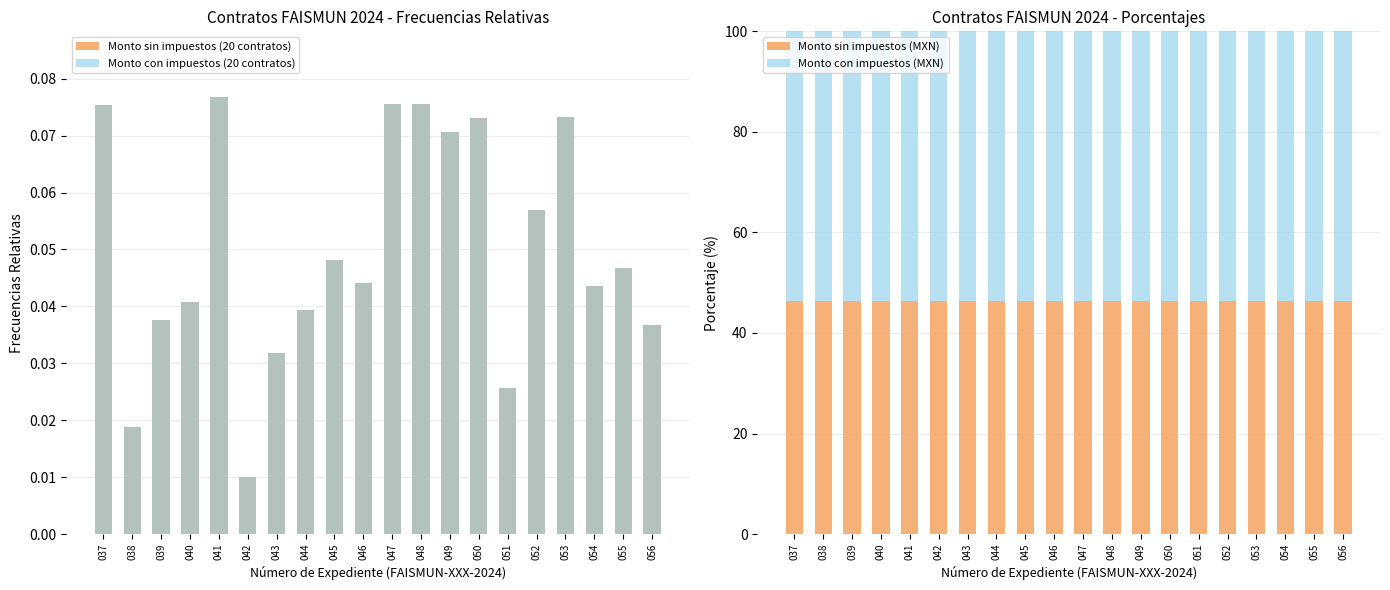

Between 044 and 052, which is larger?

052